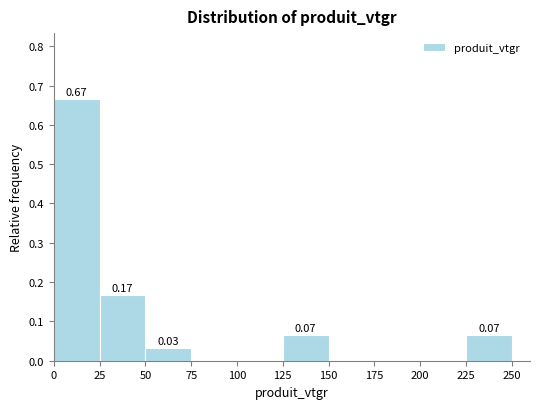

Over which range of the x-axis is the bar tallest?

0 to 25